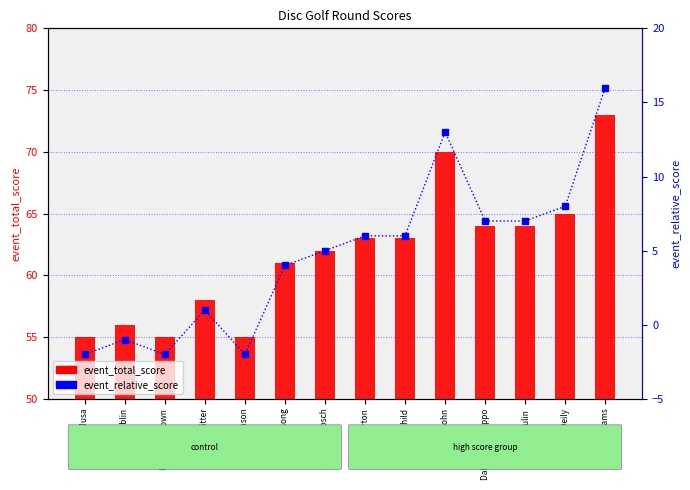

Reading right to left, list all the values displayed in this chart.

event_total_score: 73	65	64	64	70	63	63	62	61	55	58	55	56	55
event_relative_score: 16	8	7	7	13	6	6	5	4	-2	1	-2	-1	-2